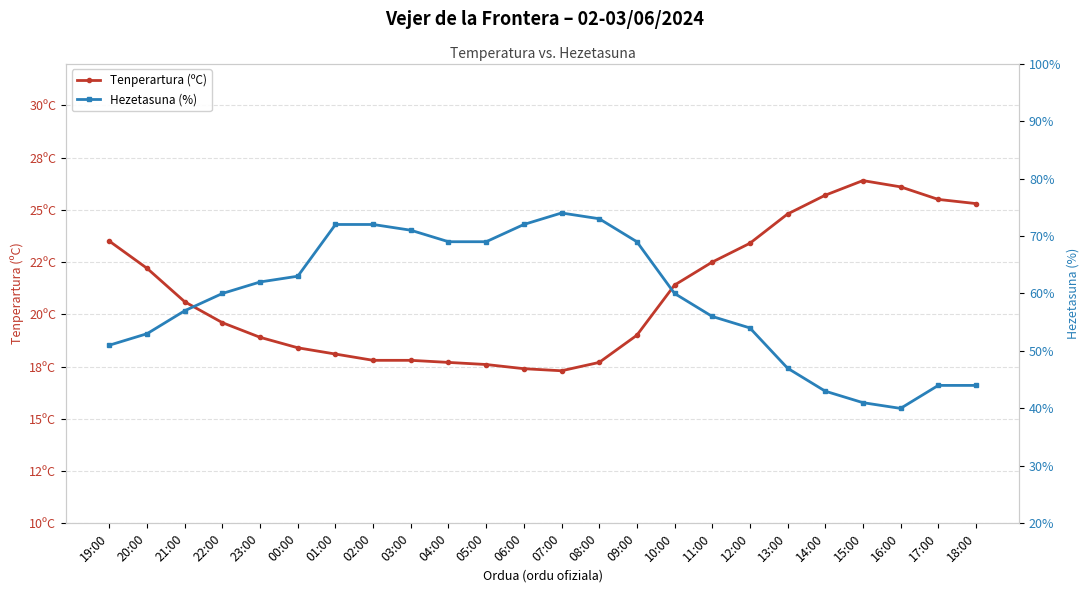

How many categories are shown in the chart?

24